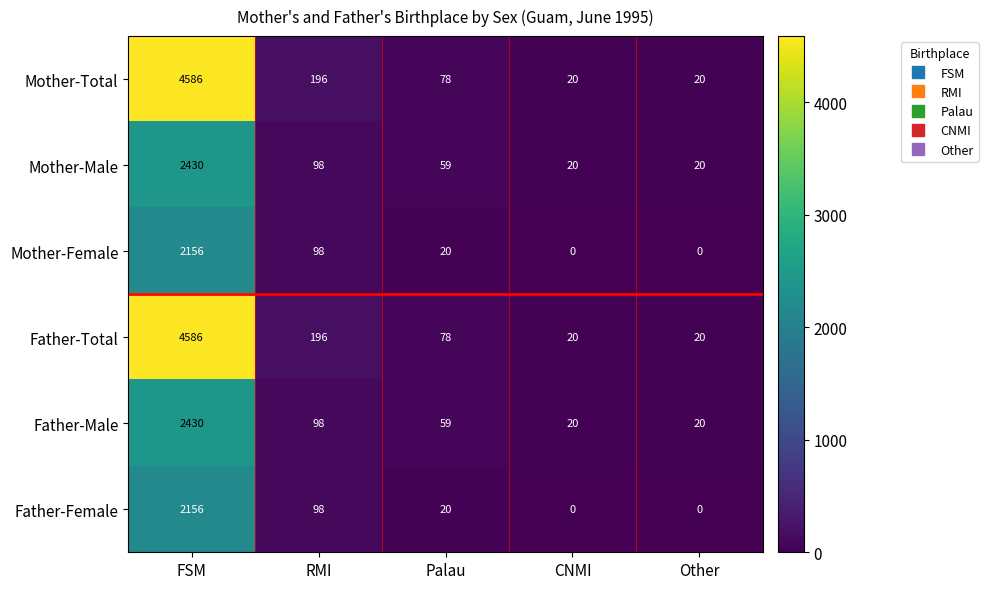

What is the highest value of the Mother-Total series?

4586